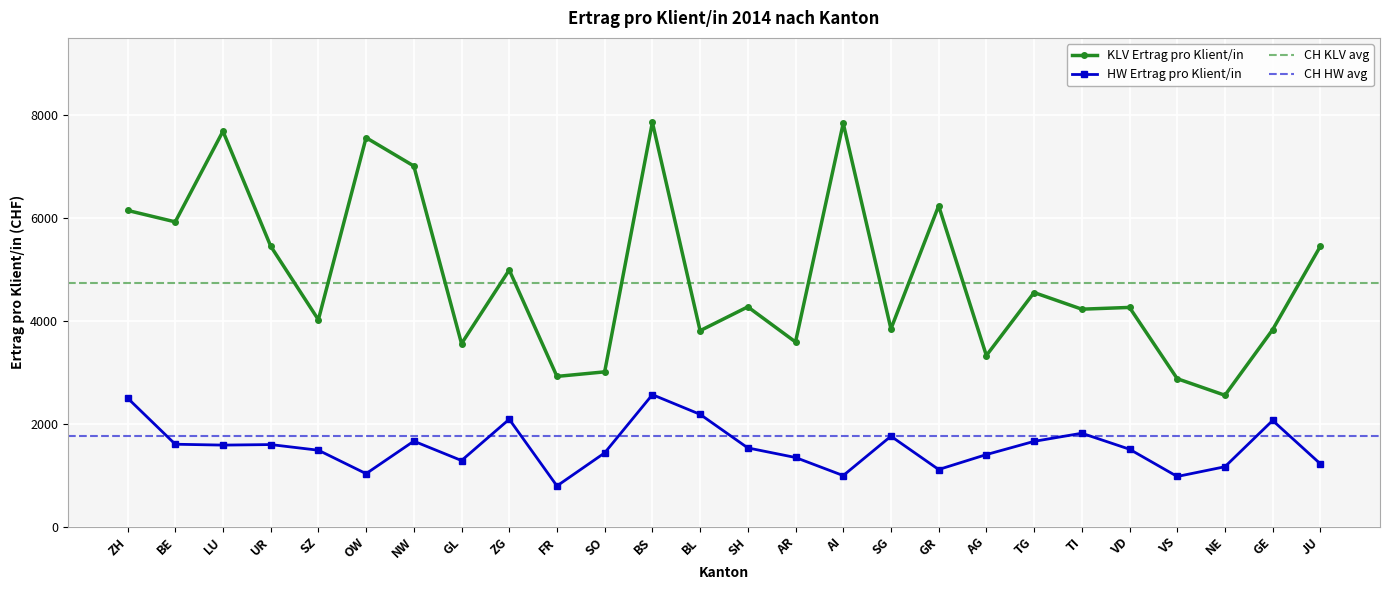

Is the value of KLV Ertrag pro Klient/in at GL greater than the value of HW Ertrag pro Klient/in at SZ?

Yes